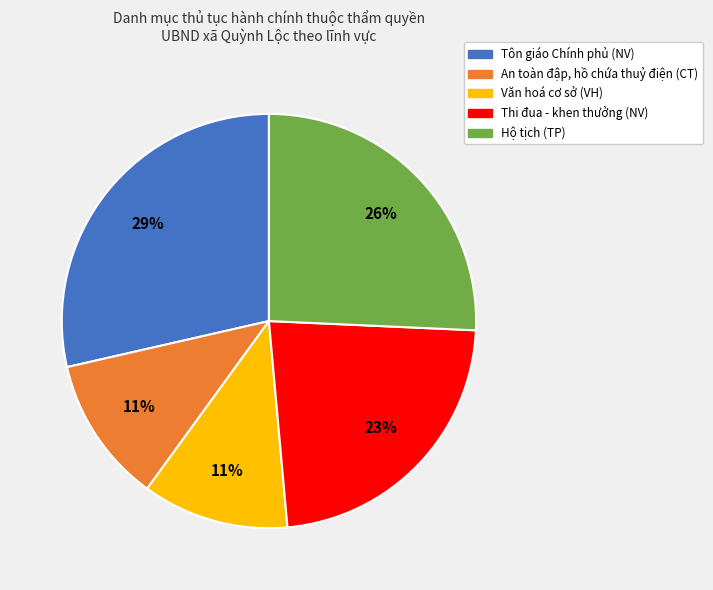

What percentage is the Thi đua - khen thưởng (NV) slice, to the nearest percent?

23%